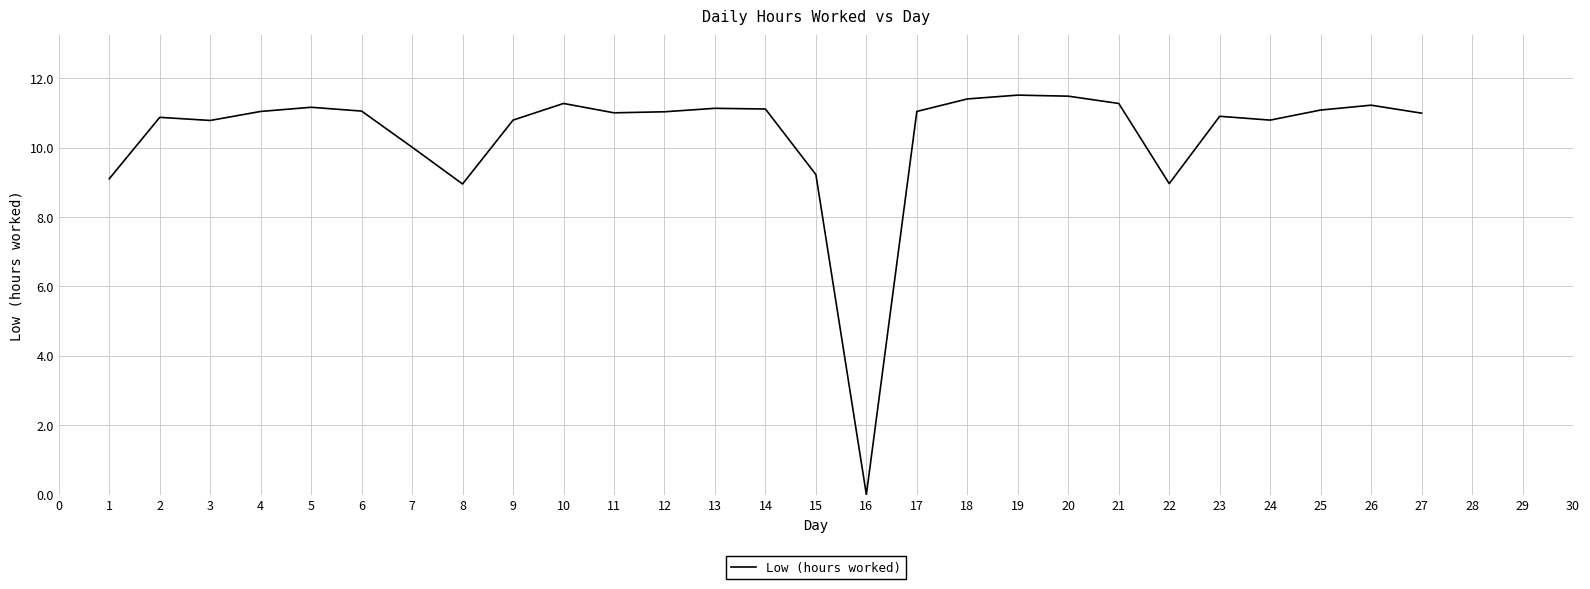

What is the difference between the maximum and minimum values?

11.5